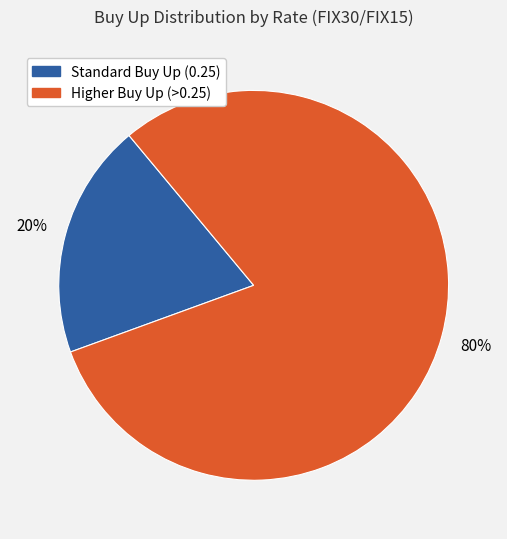

Is the sum of Higher Buy Up (>0.25) and Standard Buy Up (0.25) greater than half?

Yes